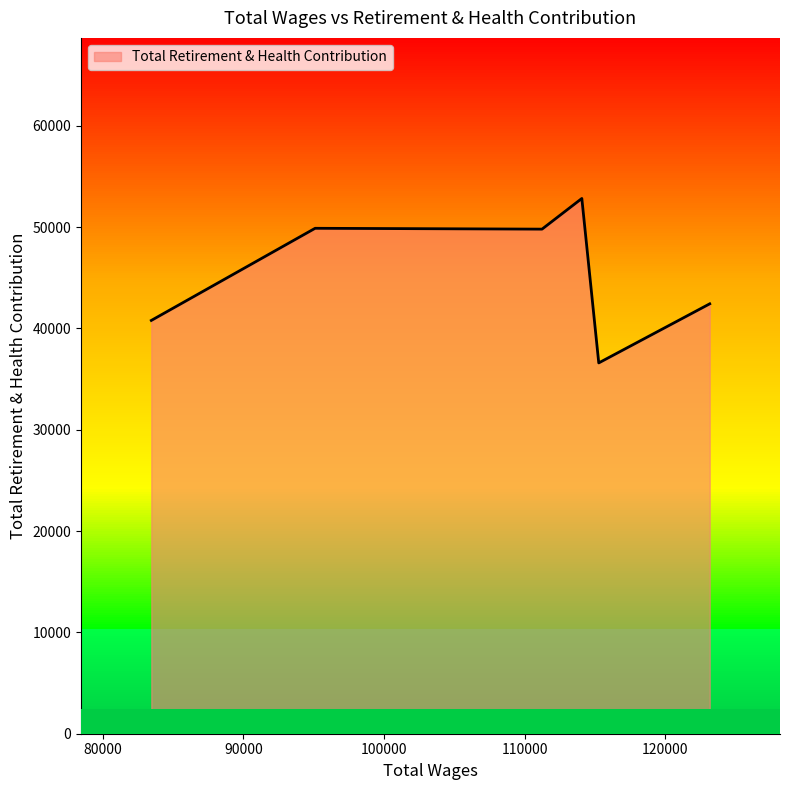

The value at 114074.0 is 86428. True or false?

False